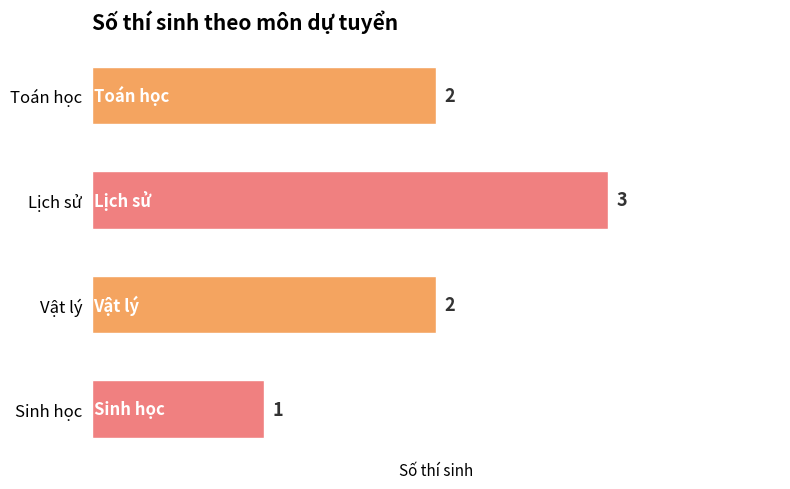

Count the values in the range 2 to 3.

3